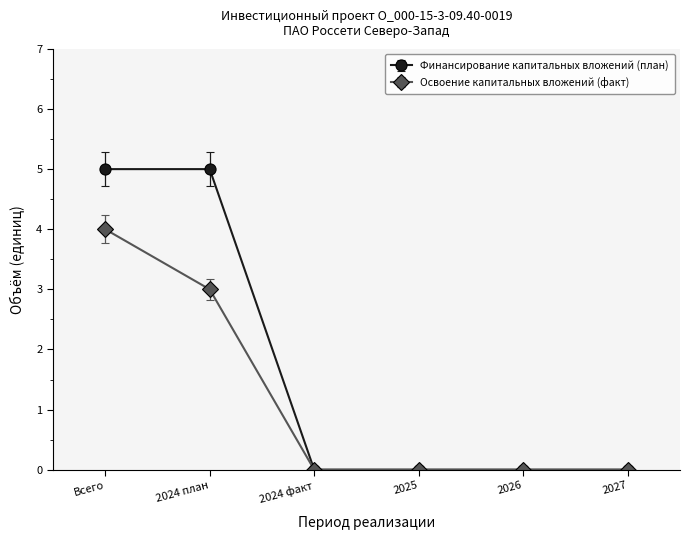

How many Финансирование капитальных вложений (план) values are between 0 and 5?

6